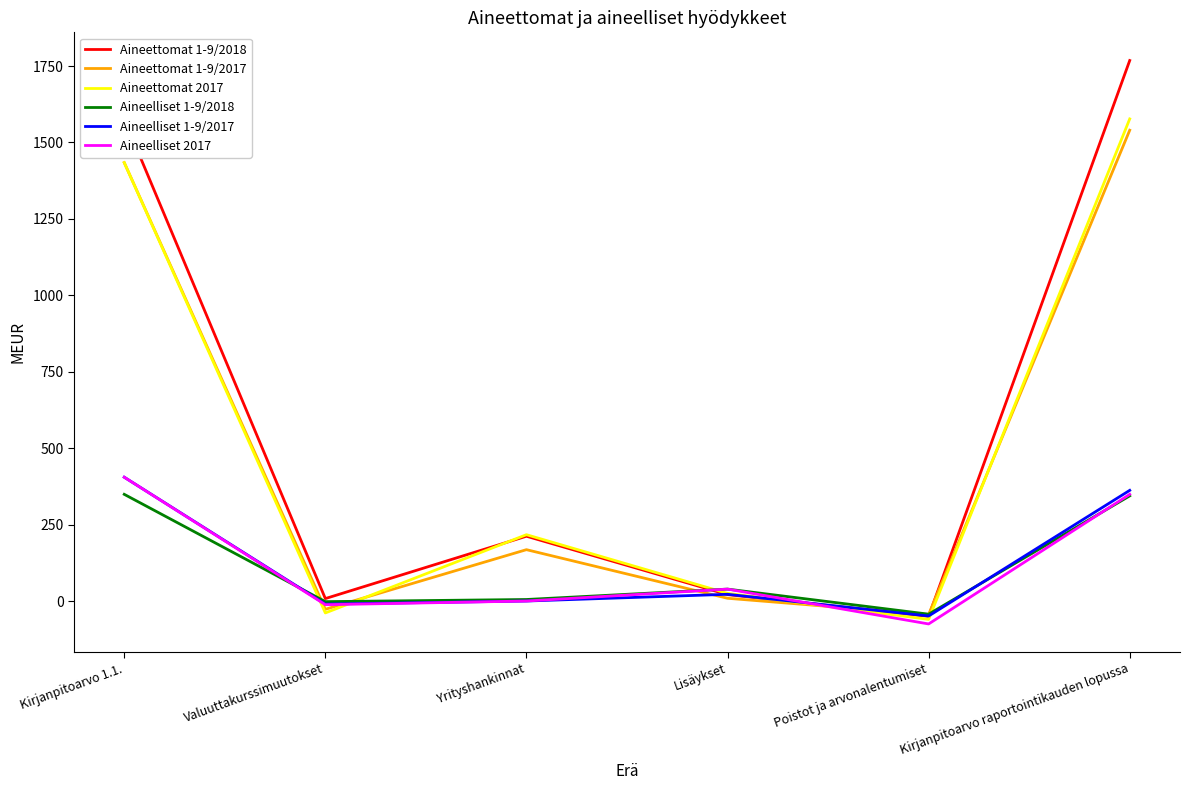

How many interior local valleys does the Aineelliset 1-9/2018 series have?

2